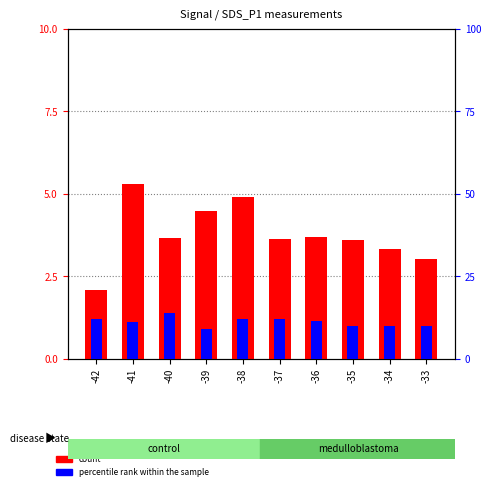

Which category has the highest value in the percentile rank within the sample series?

-40